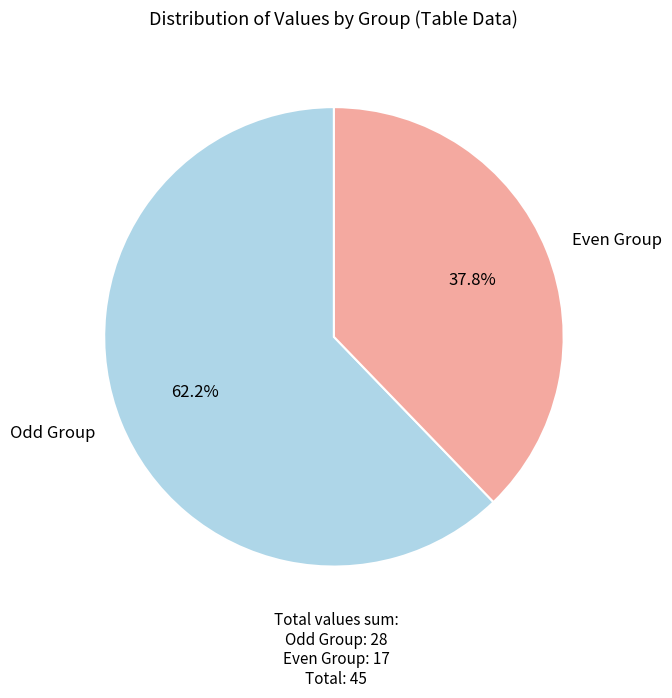

What is the total percentage of Even Group and Odd Group?

100.0%